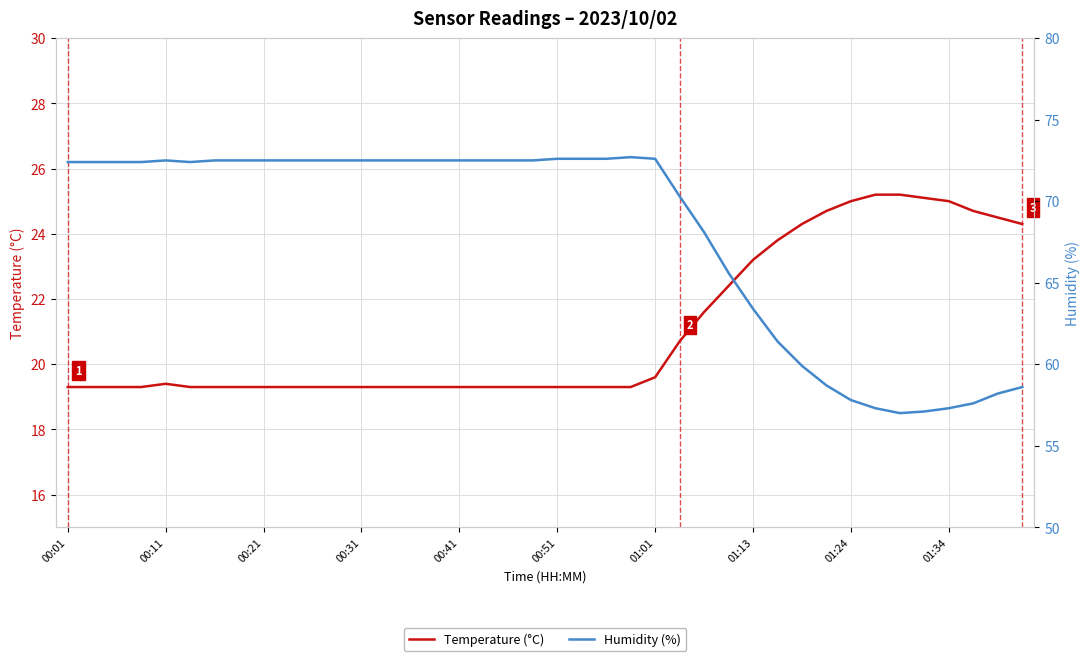

Between 00:51 and 29, which series saw the biggest shift?

Humidity (%)